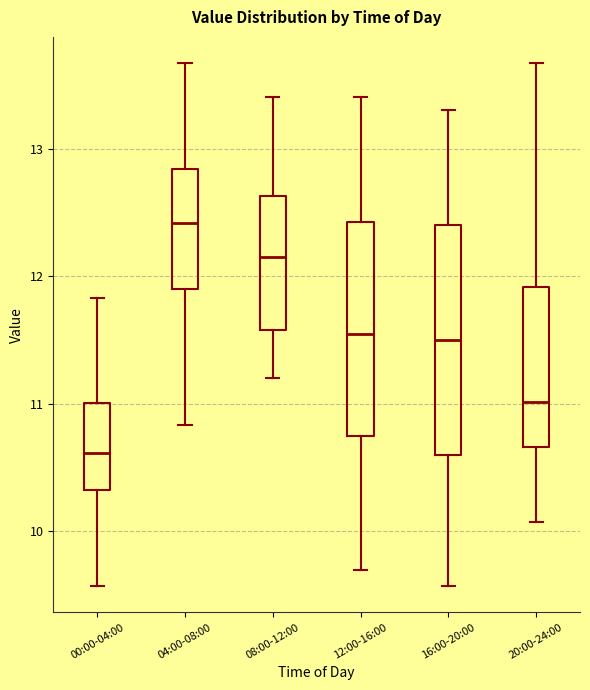

Reading left to right, read every box against the y-axis: the position of its median line, the range the box covers, and the ends of its whiskers. The values are not printed on the chart, so give them approximately, as read against the axis.

00:00-04:00: median 10.6, box 10.3 to 11.0, whiskers 9.6 to 11.8
04:00-08:00: median 12.4, box 11.9 to 12.8, whiskers 10.8 to 13.7
08:00-12:00: median 12.2, box 11.6 to 12.6, whiskers 11.2 to 13.4
12:00-16:00: median 11.6, box 10.8 to 12.4, whiskers 9.7 to 13.4
16:00-20:00: median 11.5, box 10.6 to 12.4, whiskers 9.6 to 13.3
20:00-24:00: median 11.0, box 10.7 to 11.9, whiskers 10.1 to 13.7